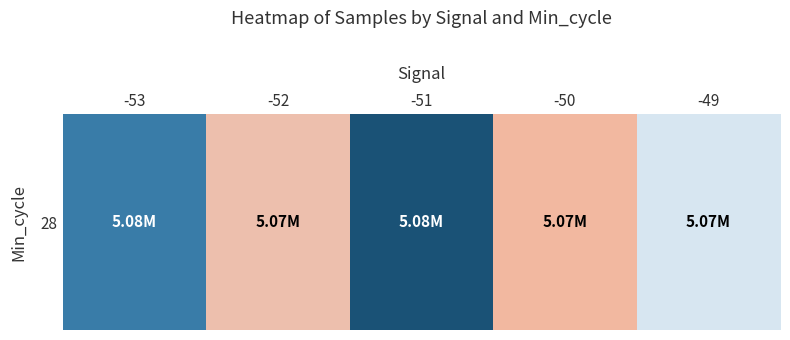

Which label corresponds to the smallest value in the chart?

-50